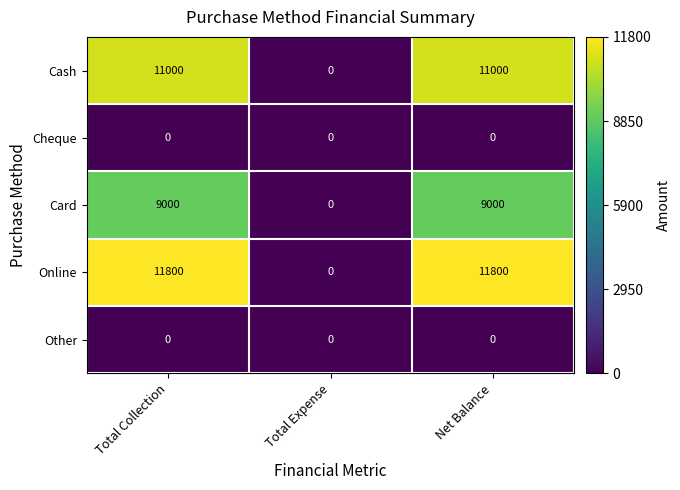

Which series has the largest total across all categories?

Online